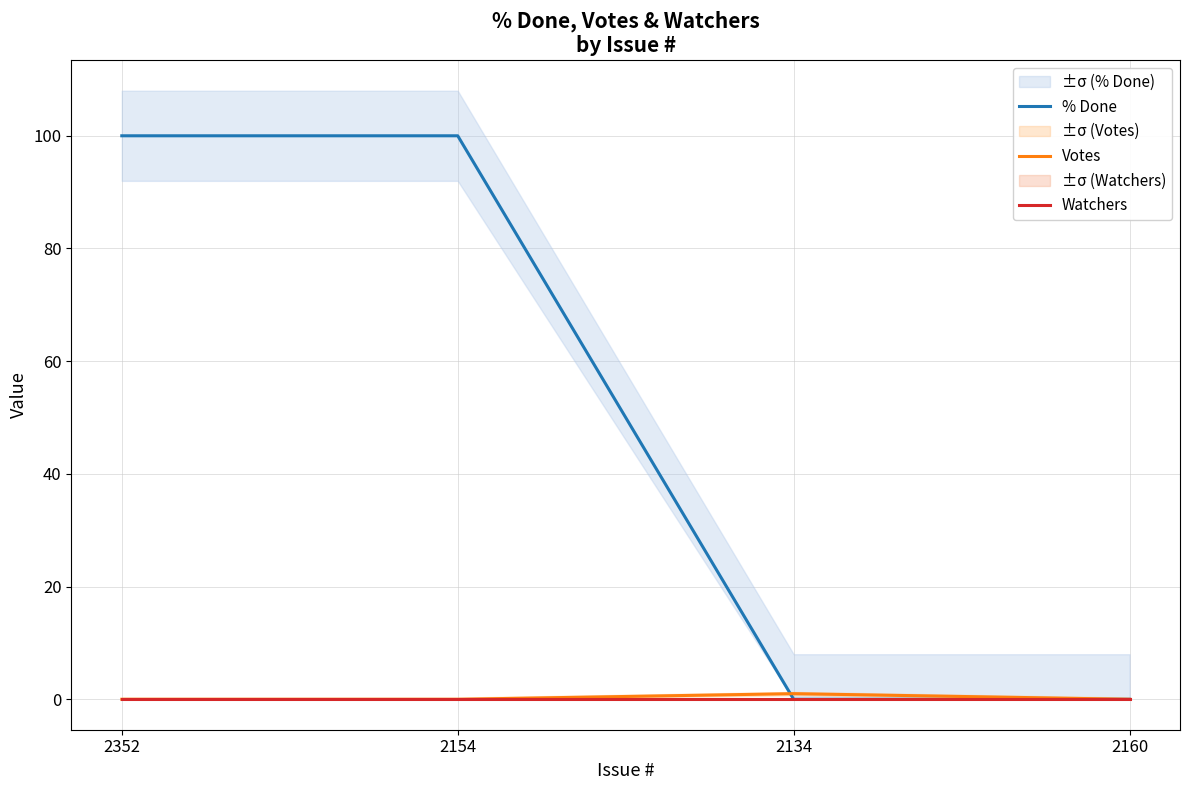

List the labels in order of % Done value, largest first.

2352, 2154, 2134, 2160